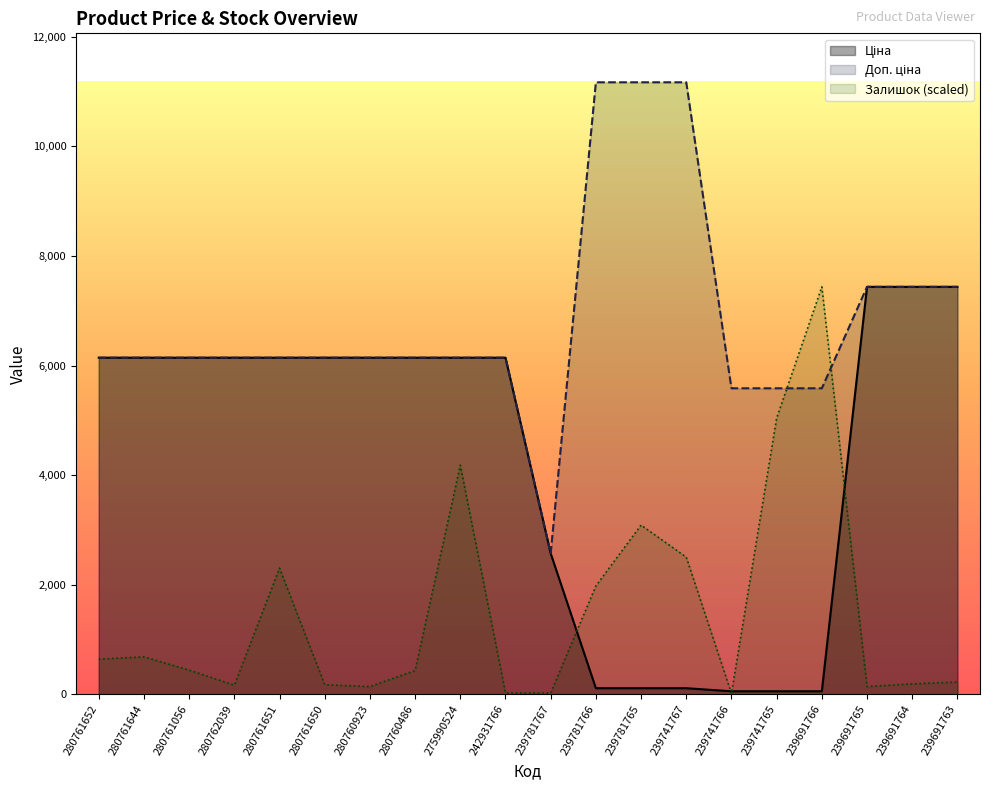

Which series has the largest total across all categories?

Доп. ціна